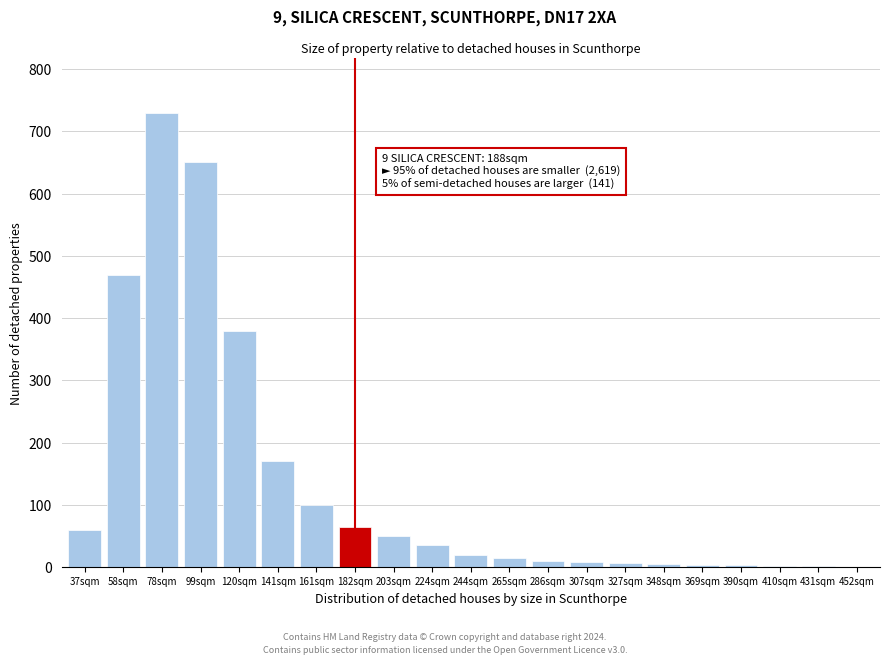

Where is the data nearest to the value 365?

120sqm